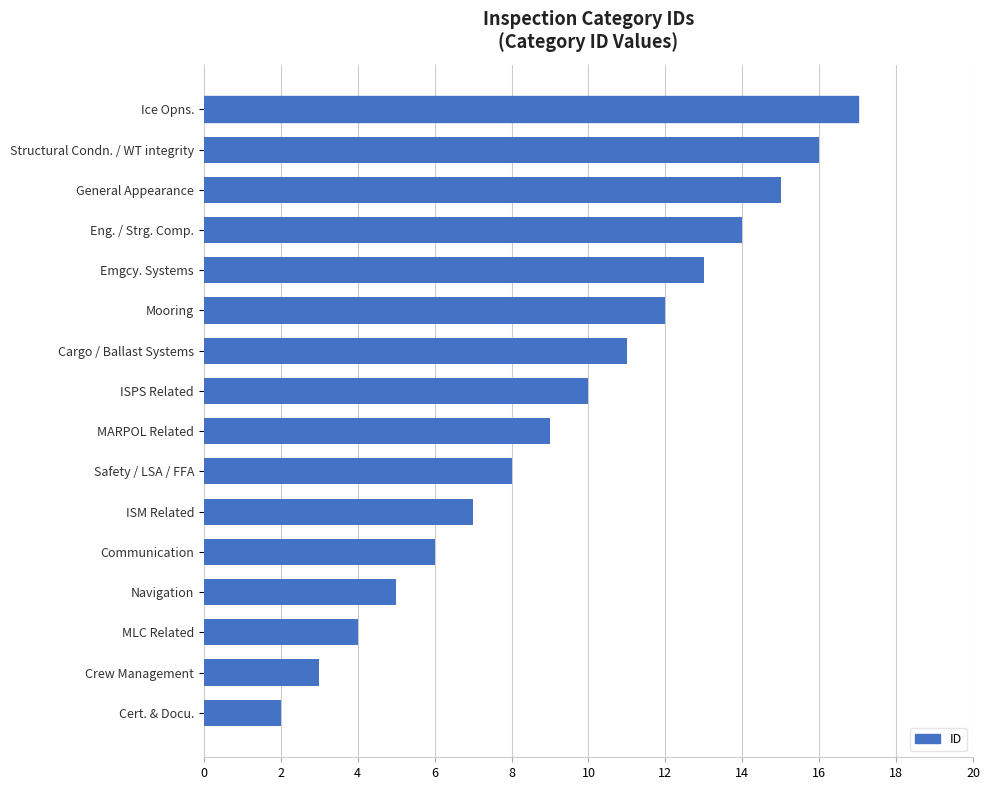

How many bars are there in total?

16